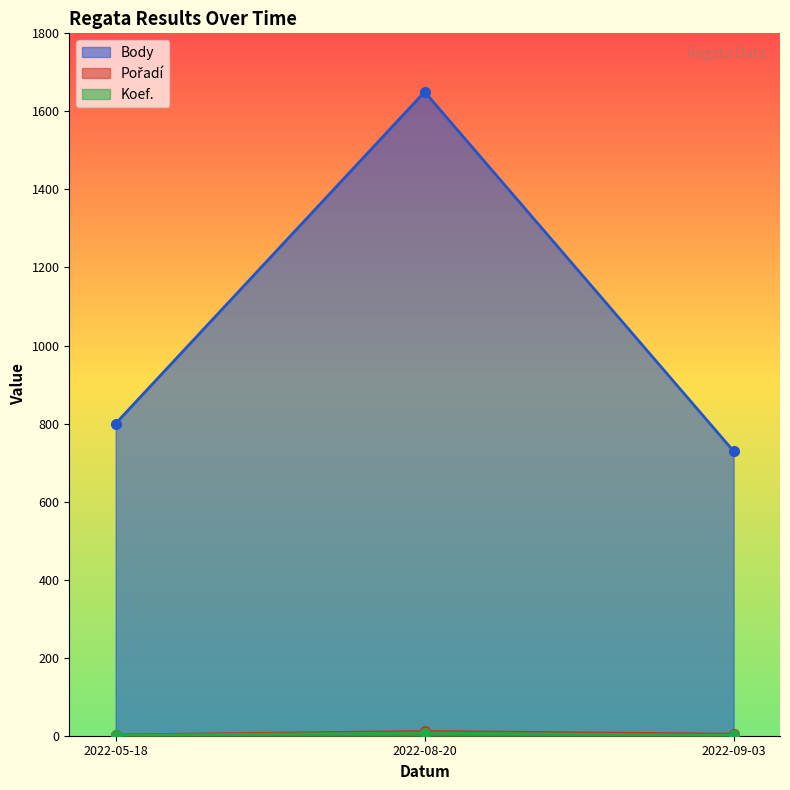

How many lines are shown in the chart?

3